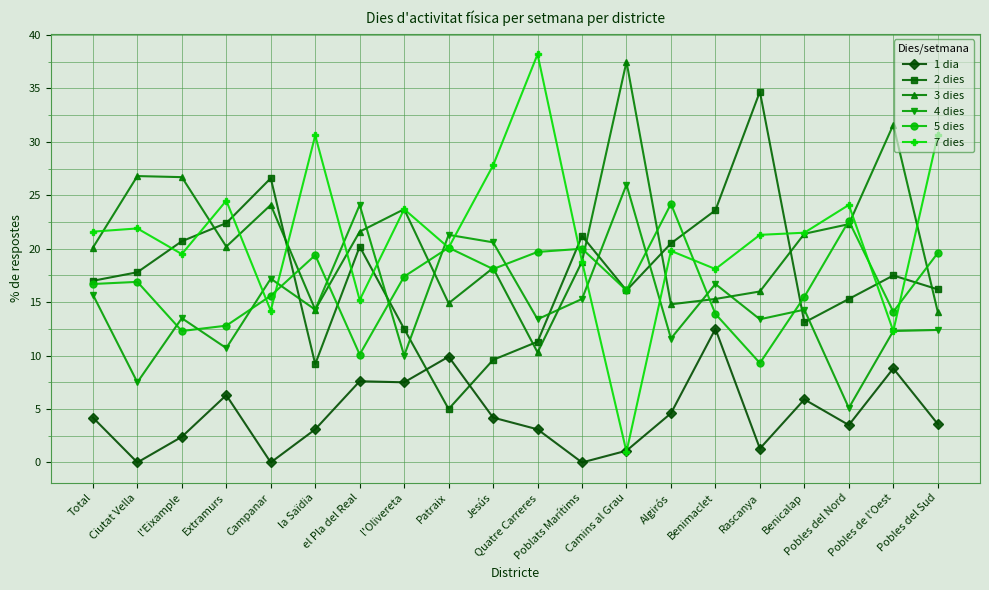

Which series has the widest spread of values?

7 dies